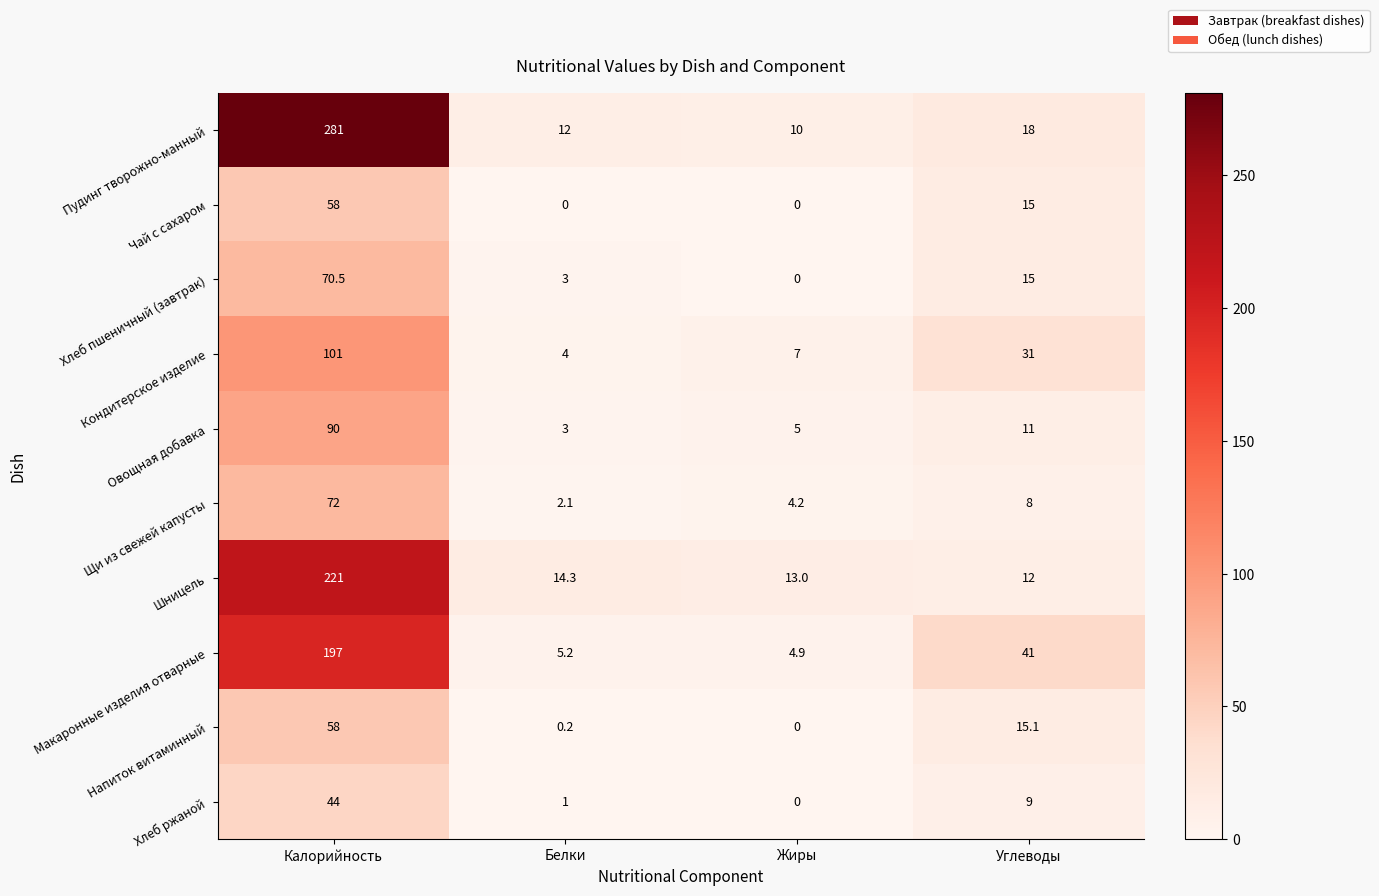

The Пудинг творожно-манный series shows 5.4 at Белки. True or false?

False